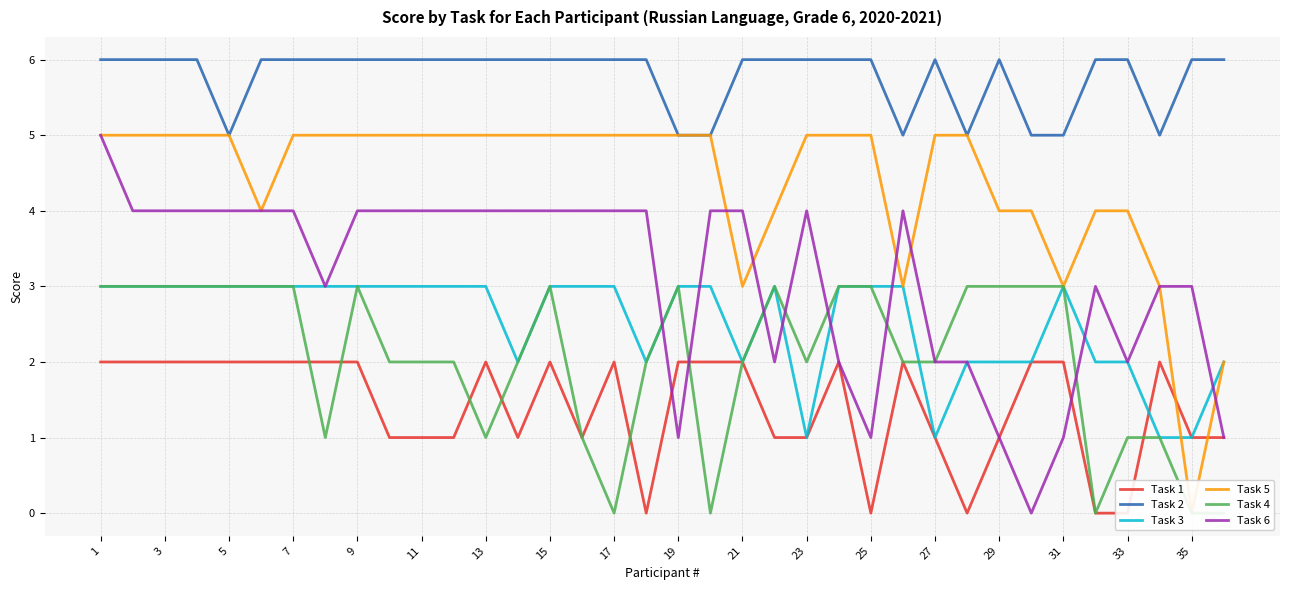

Is this an area chart (filled region under the line)?

No